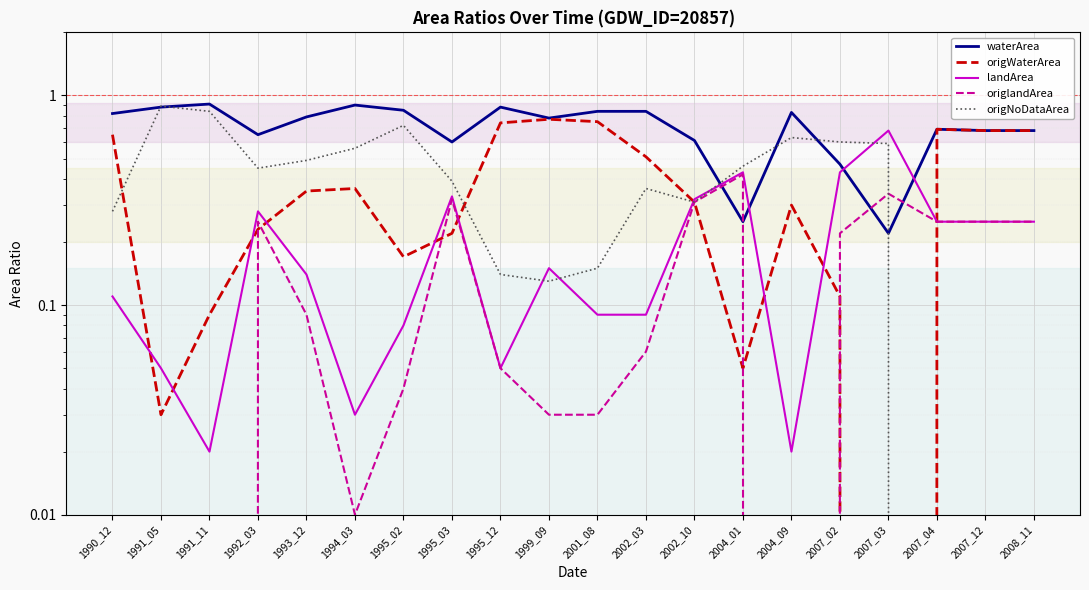

How many interior local peaks does the origlandArea series have?

4